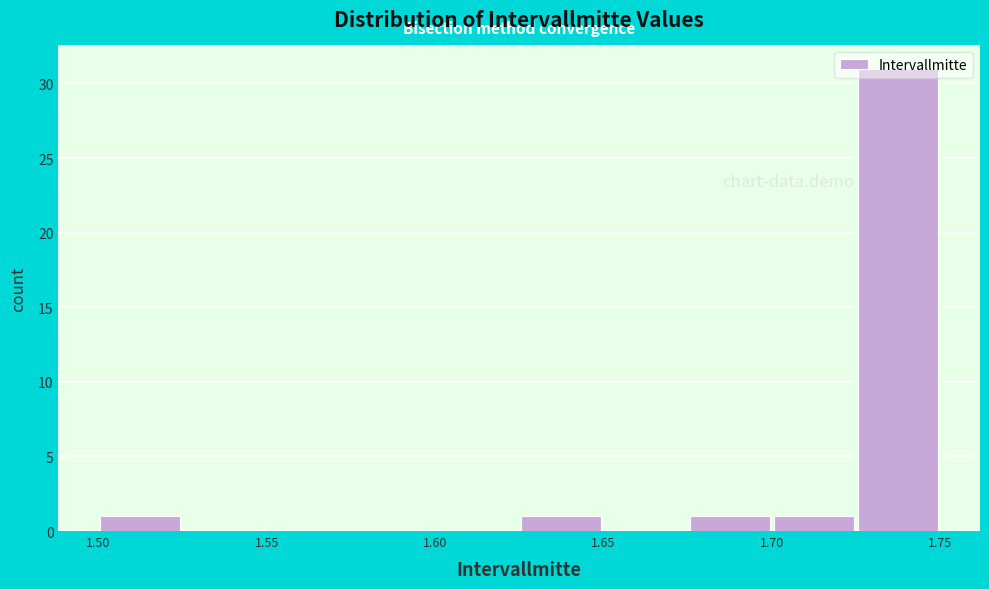

Over which range of the x-axis is the bar tallest?

1.725 to 1.750